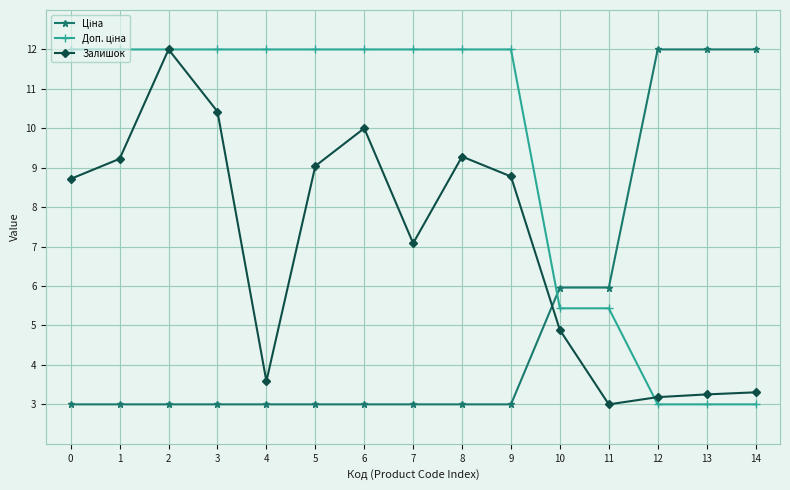

What is the difference between the highest and lowest values at 5?

9.0